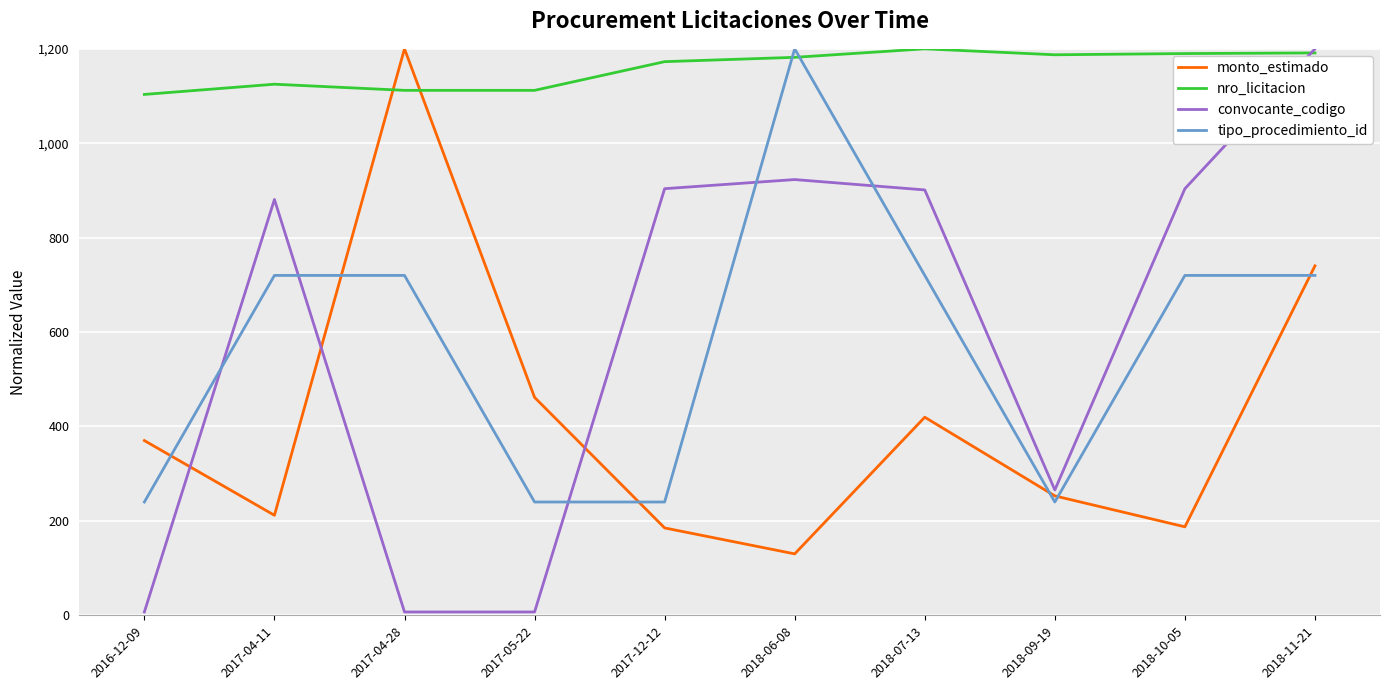

What position from the right is 2017-04-28?

8